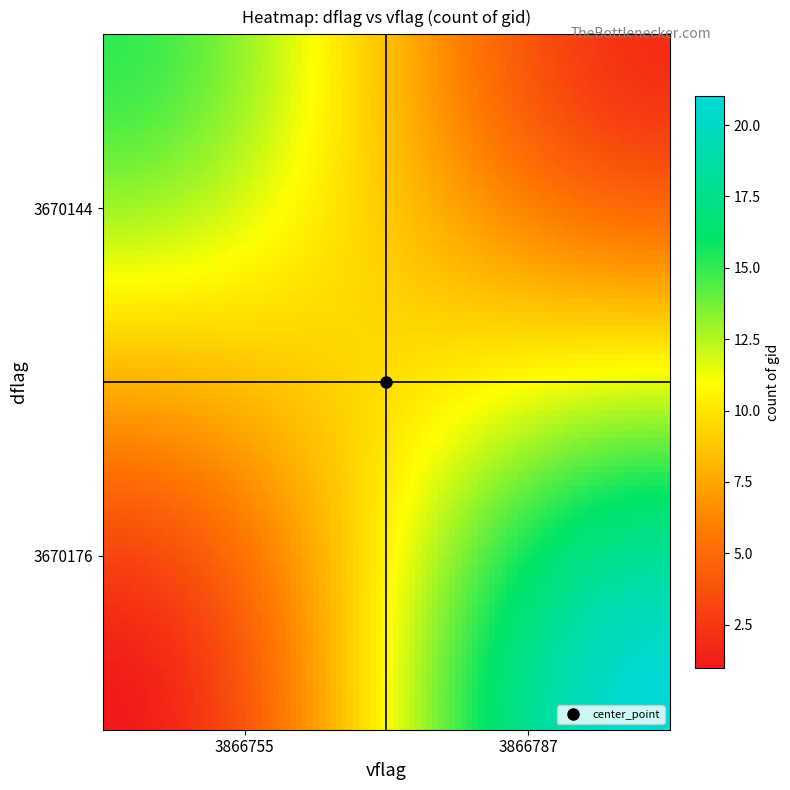

Reading left to right, what are all the values shown in this chart?

3670144_3866755=15	3670144_3866787=2	3670176_3866755=1	3670176_3866787=21